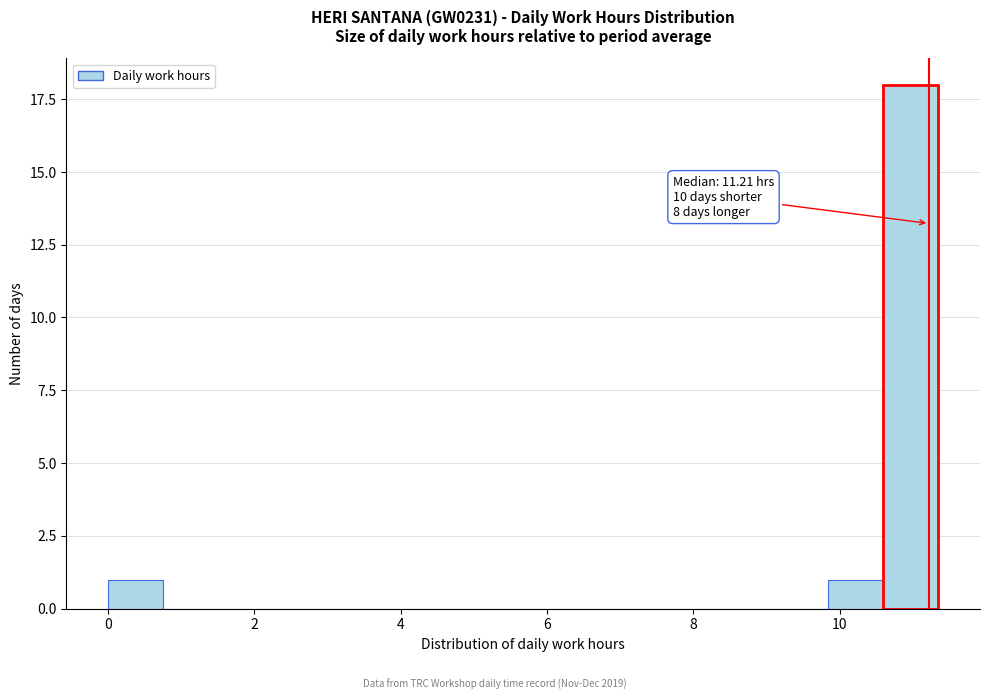

Read against the x-axis, roughly where is the centre of the tallest bar?

11.0